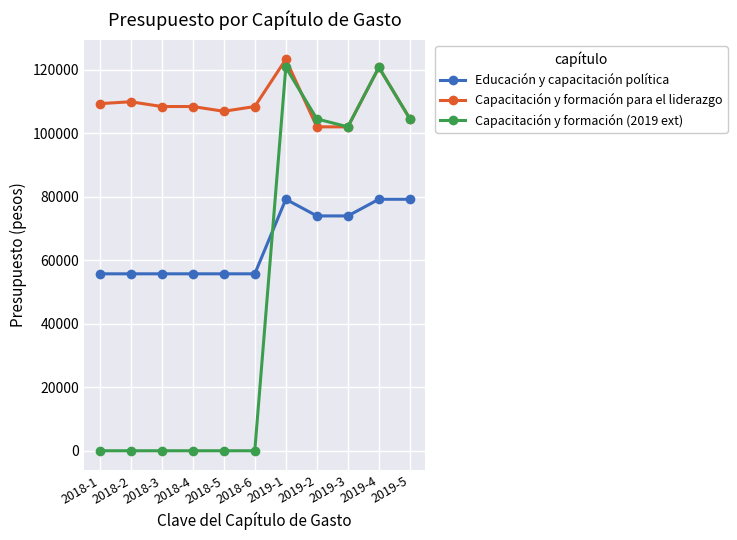

What is the value of the Capacitación y formación para el liderazgo point at the 3rd from the left?

108400